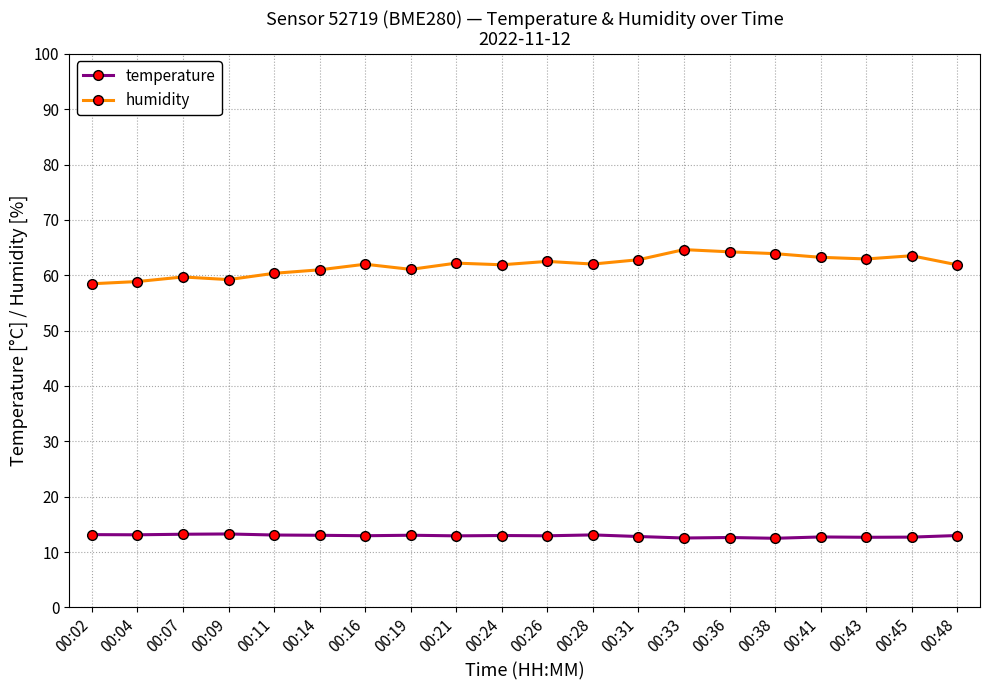

What is the average value of the temperature series?

12.9